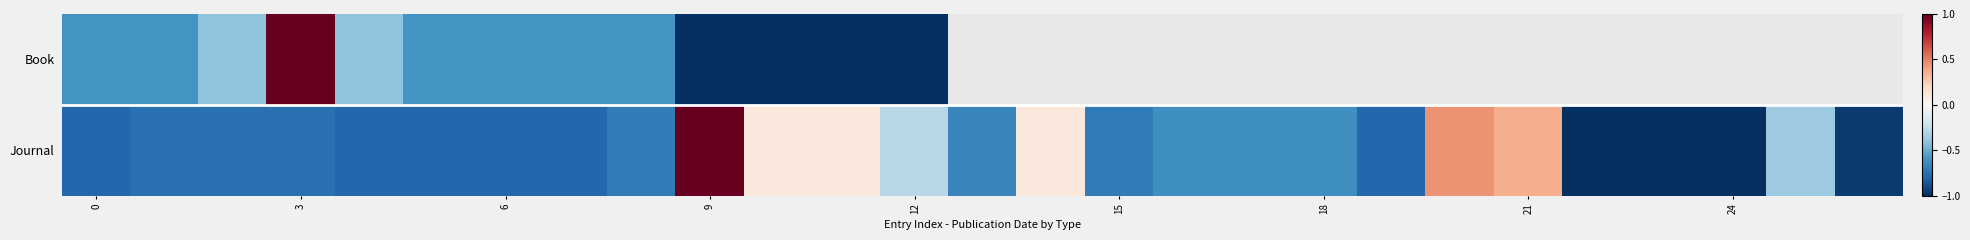

Count the number of data series in this chart.

2